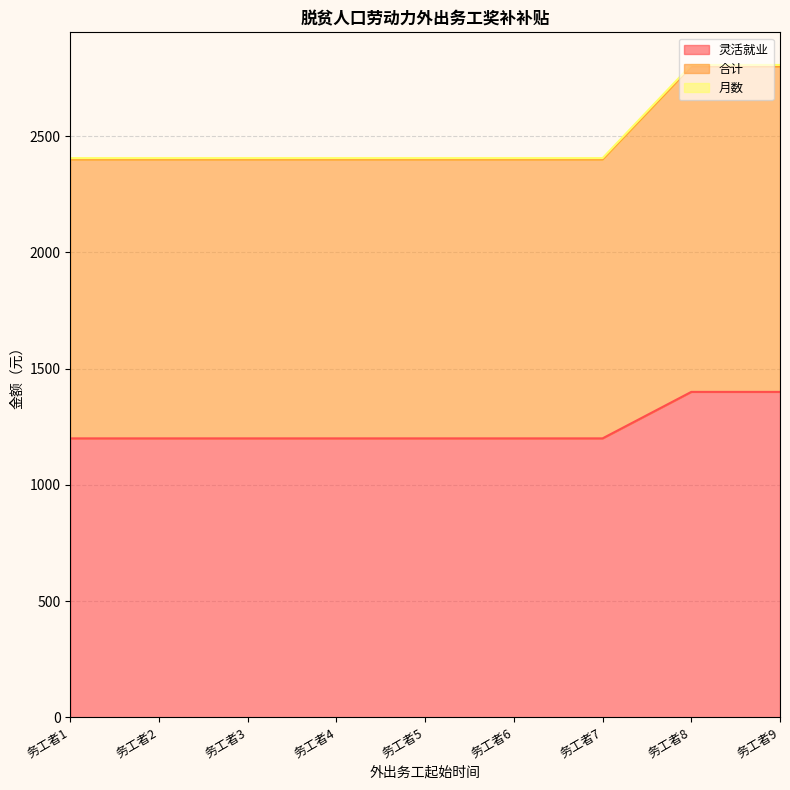

Does the chart display data point markers on the line(s)?

No